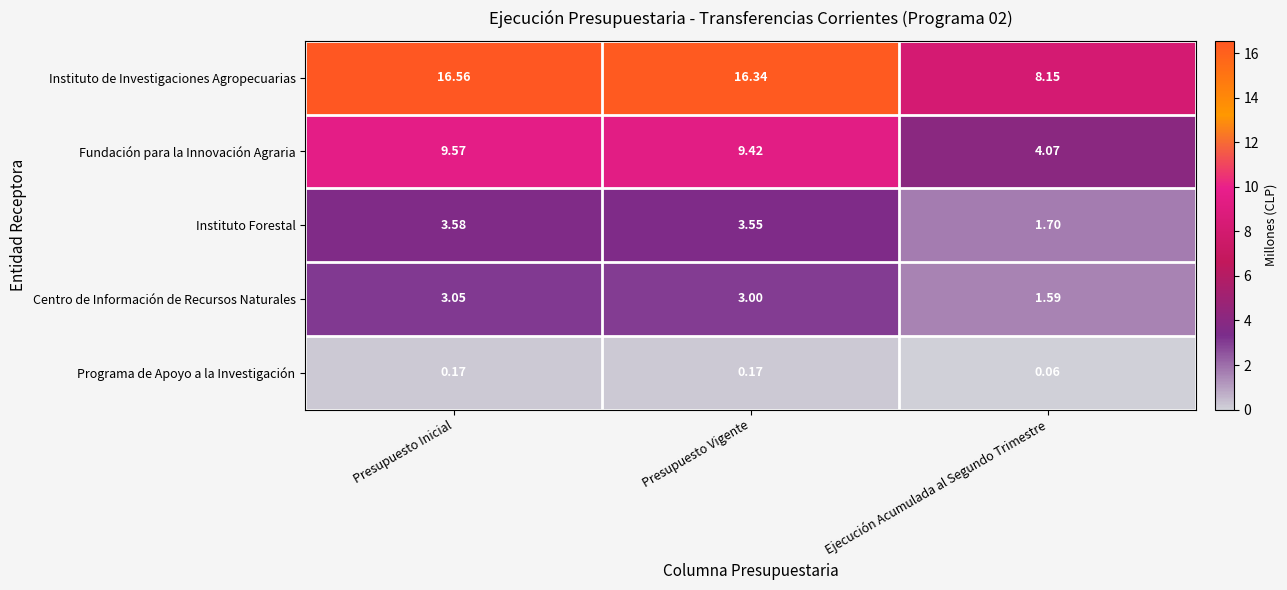

Rank the series at Presupuesto Vigente from highest to lowest value.

Instituto de Investigaciones Agropecuarias, Fundación para la Innovación Agraria, Instituto Forestal, Centro de Información de Recursos Naturales, Programa de Apoyo a la Investigación